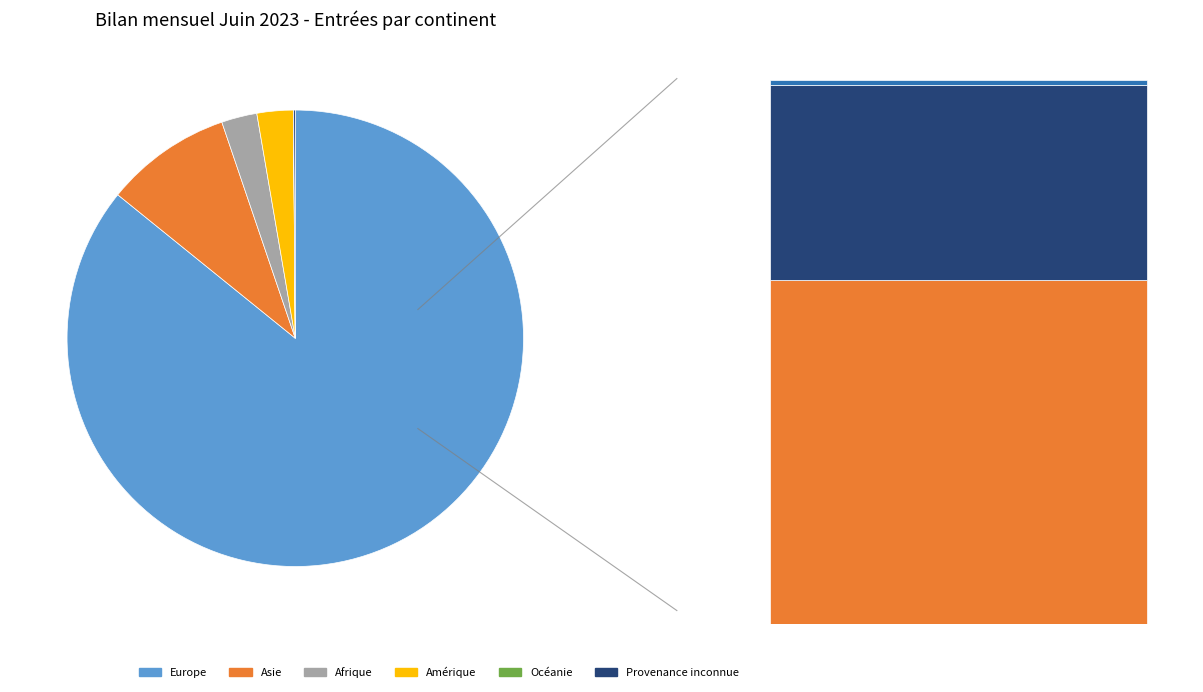

What is the smallest slice in the pie chart?

Océanie